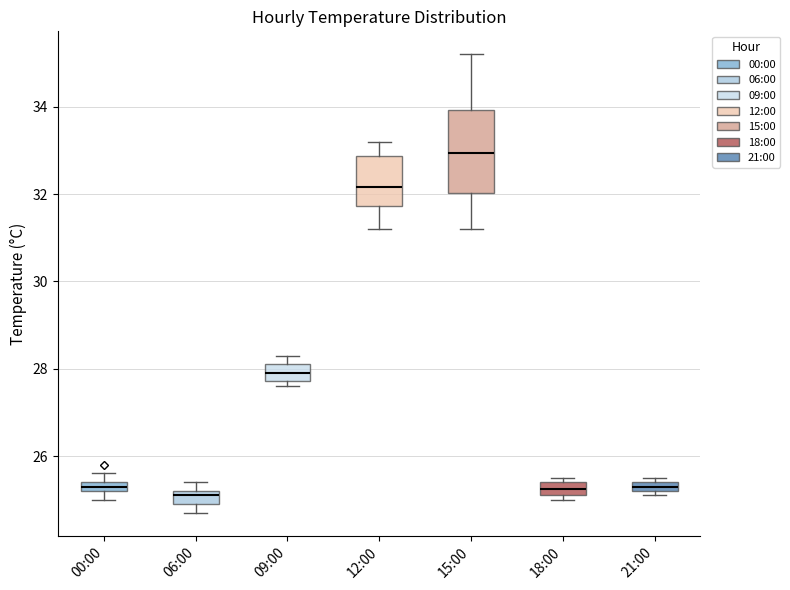

Which box has the highest median line?

15:00